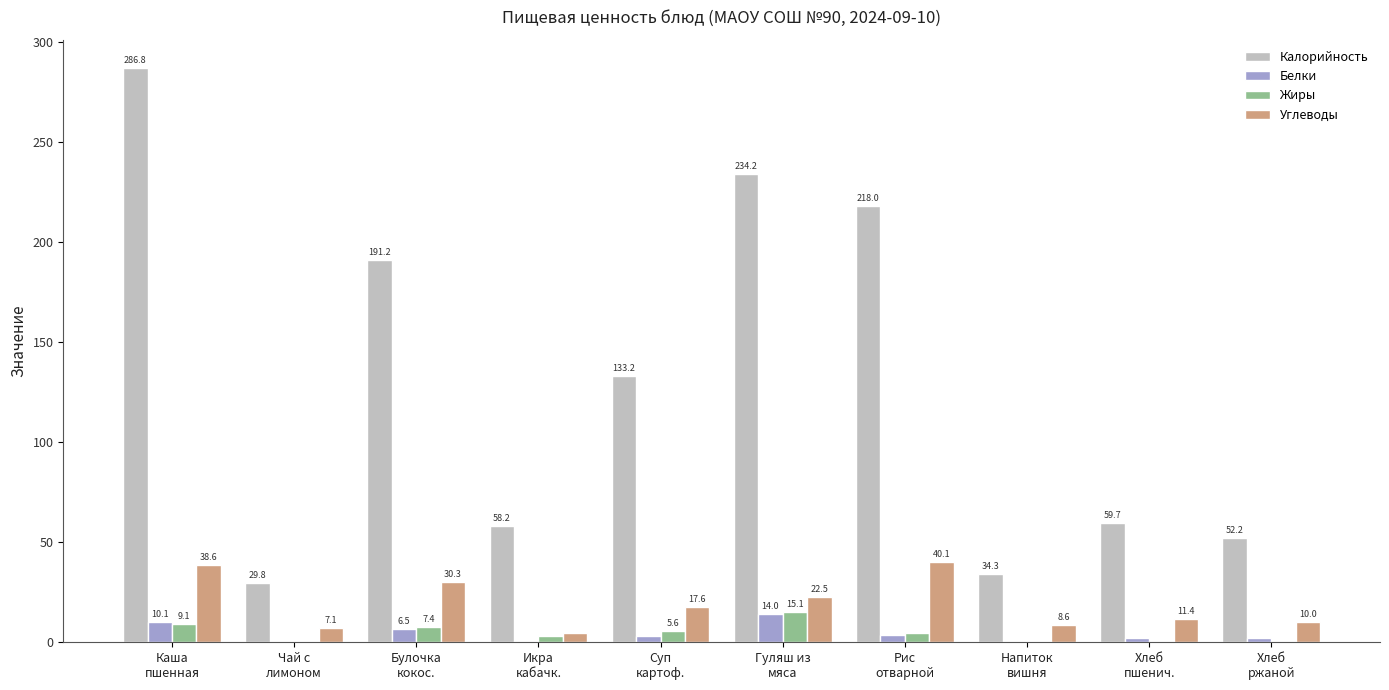

At which label is Углеводы closest to 22?

Гуляш из
мяса